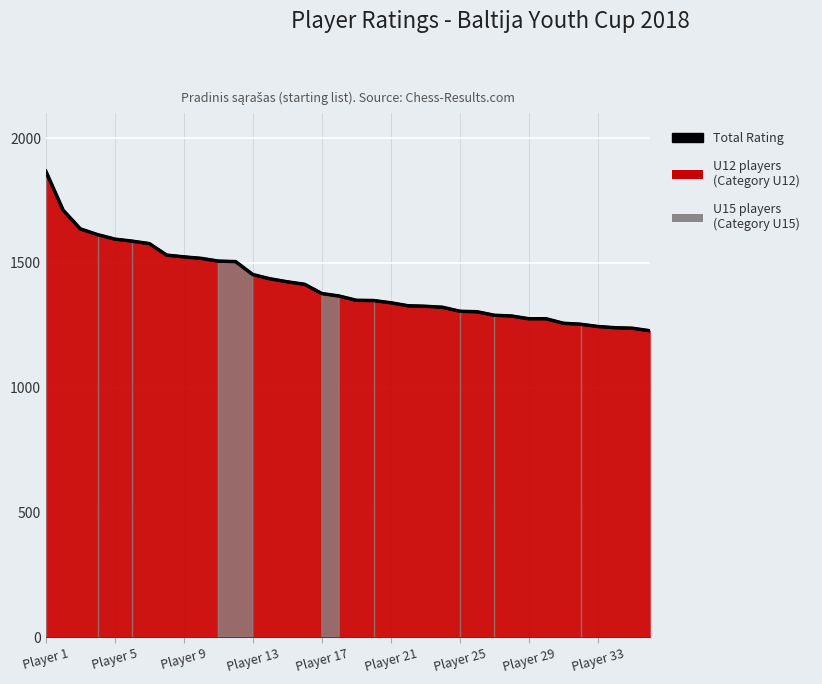

What is the average value?

1413